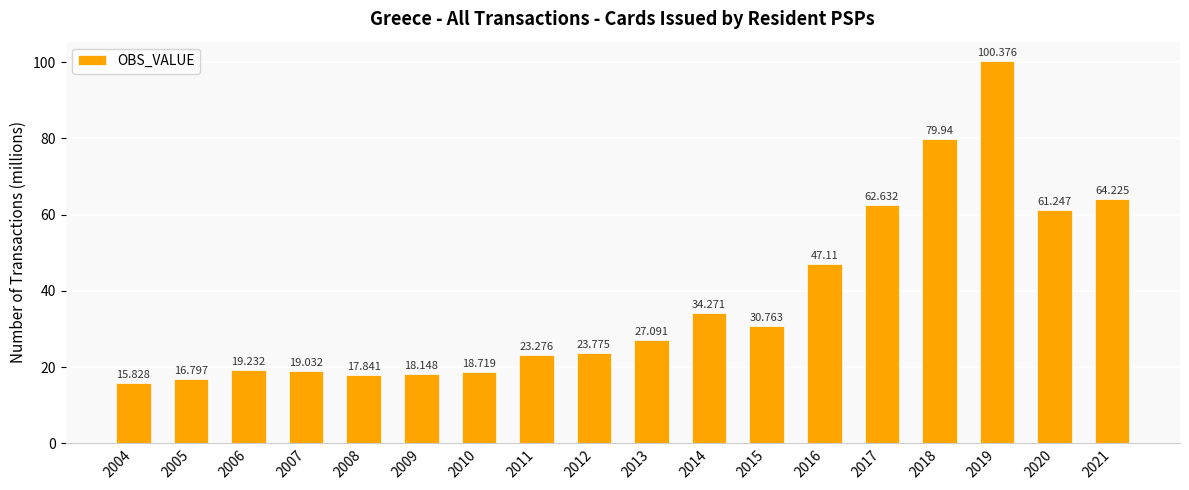

Reading left to right, transcribe all the data shown in this chart.

15.8	16.8	19.2	19.0	17.8	18.1	18.7	23.3	23.8	27.1	34.3	30.8	47.1	62.6	79.9	100.4	61.2	64.2